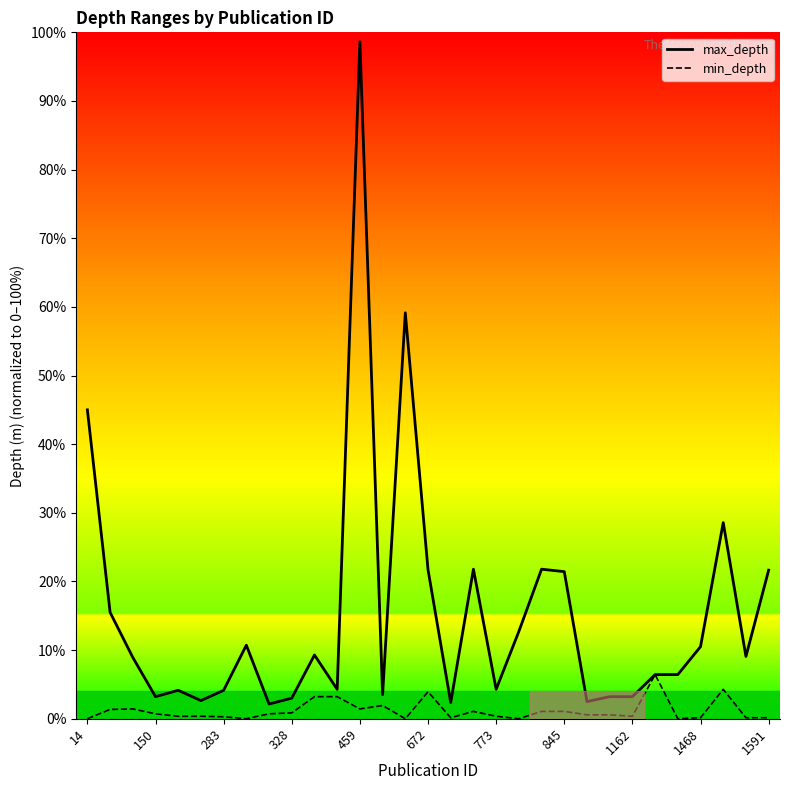

List the series in order of their overall mean, lowest first.

min_depth, max_depth